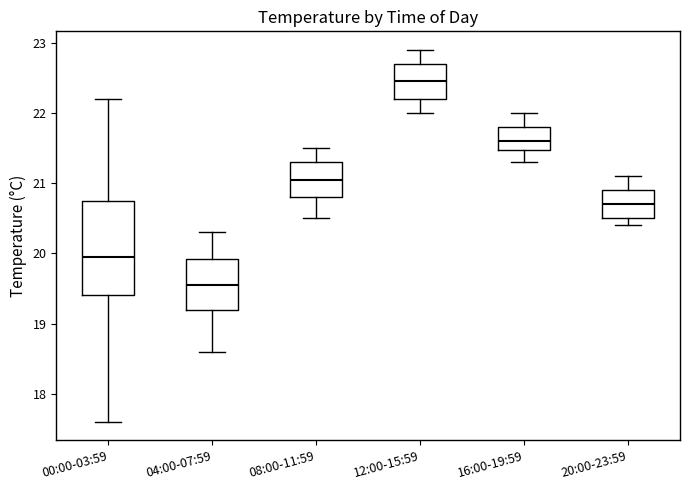

Reading left to right, read every box against the y-axis: the position of its median line, the range the box covers, and the ends of its whiskers. The values are not printed on the chart, so give them approximately, as read against the axis.

00:00-03:59: median 20.0, box 19.4 to 20.8, whiskers 17.6 to 22.2
04:00-07:59: median 19.6, box 19.2 to 19.9, whiskers 18.6 to 20.3
08:00-11:59: median 21.1, box 20.8 to 21.3, whiskers 20.5 to 21.5
12:00-15:59: median 22.5, box 22.2 to 22.7, whiskers 22.0 to 22.9
16:00-19:59: median 21.6, box 21.5 to 21.8, whiskers 21.3 to 22.0
20:00-23:59: median 20.7, box 20.5 to 20.9, whiskers 20.4 to 21.1